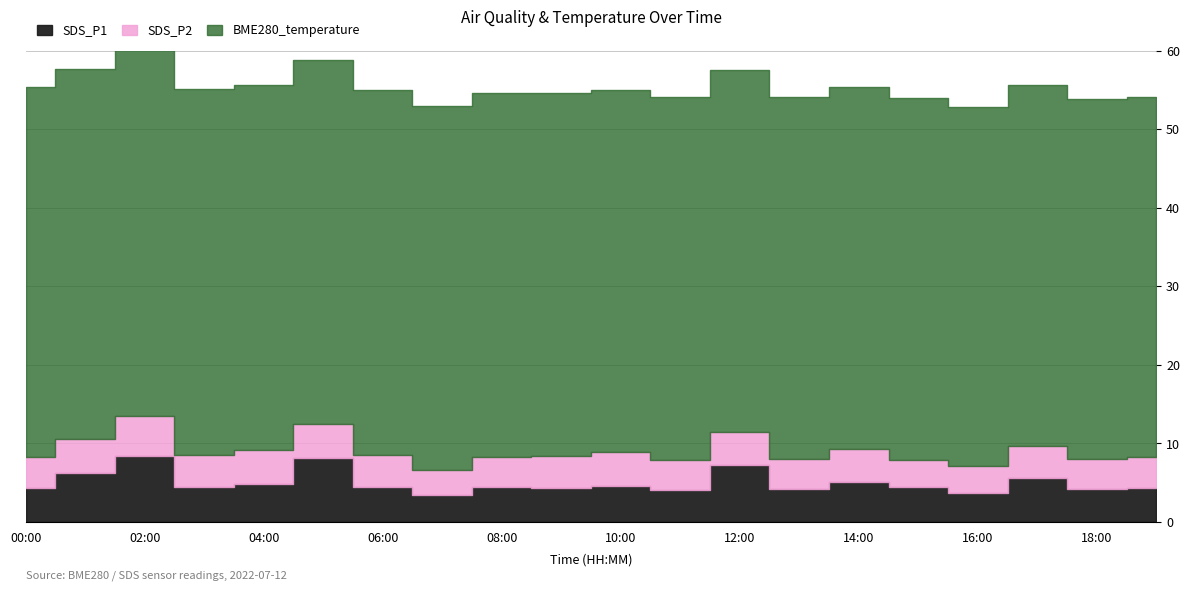

How many lines are shown in the chart?

3